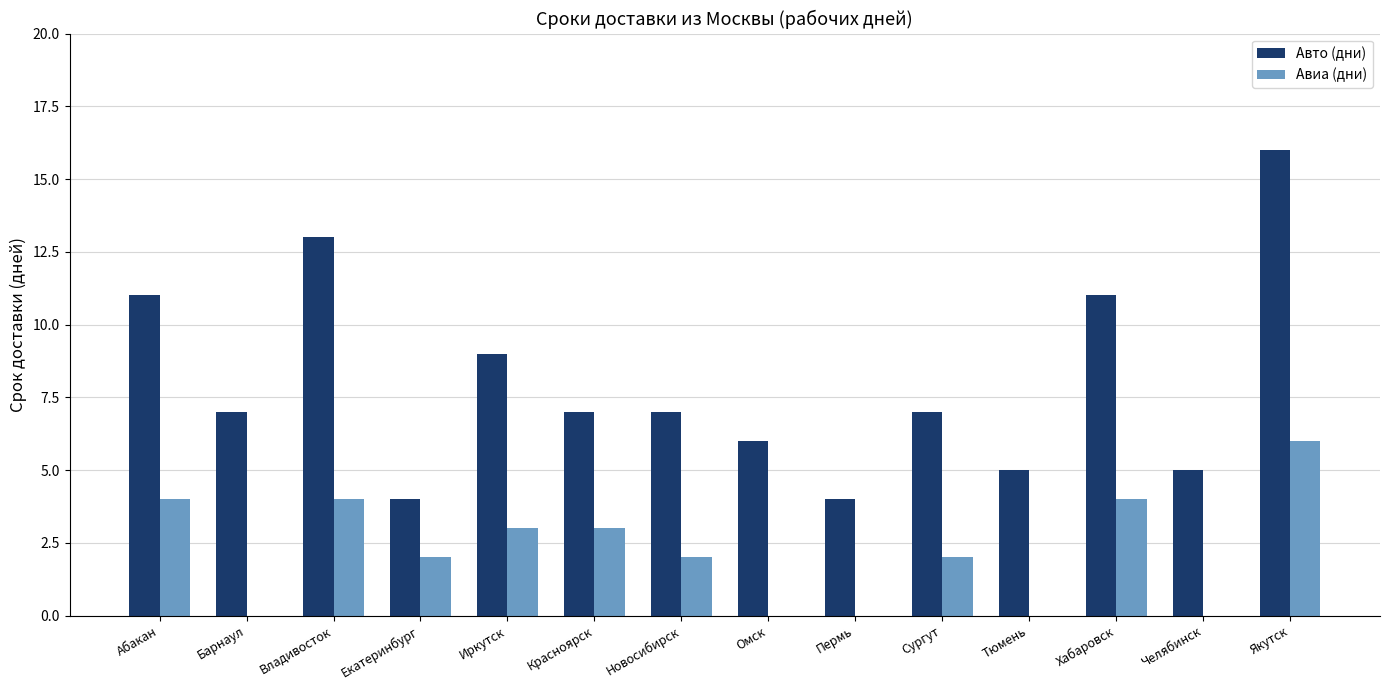

Reading right to left, transcribe all the data shown in this chart.

Авто (дни): 16	5	11	5	7	4	6	7	7	9	4	13	7	11
Авиа (дни): 6	0	4	0	2	0	0	2	3	3	2	4	0	4